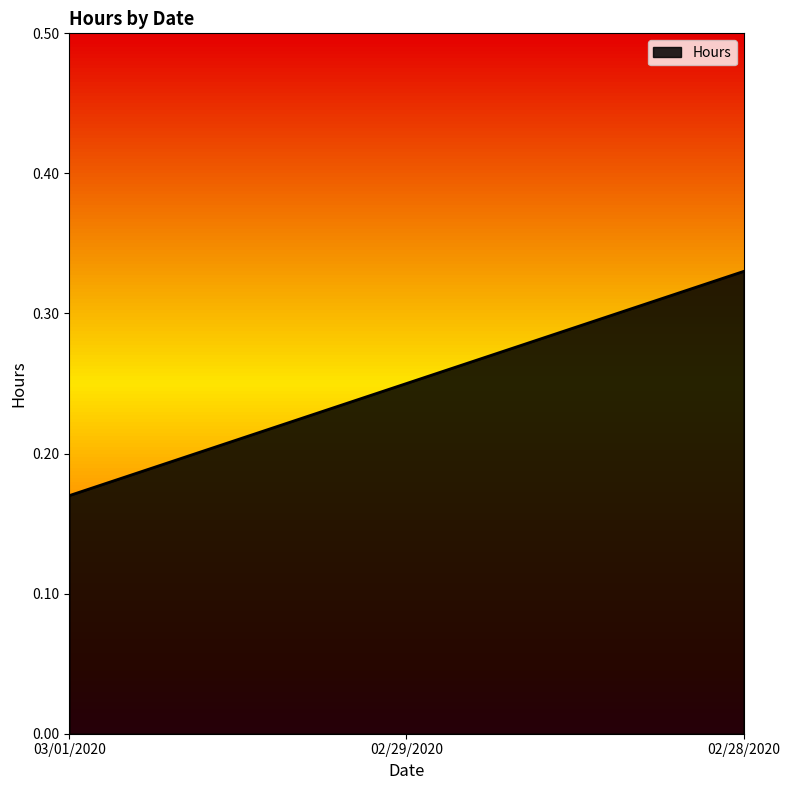

Between 02/28/2020 and 03/01/2020, which is larger?

02/28/2020